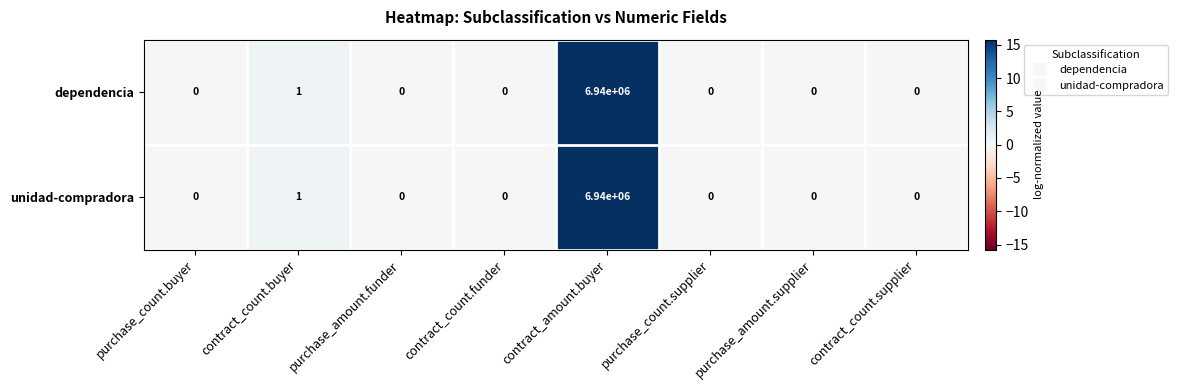

Which category has the highest value in the unidad-compradora series?

contract_amount.buyer